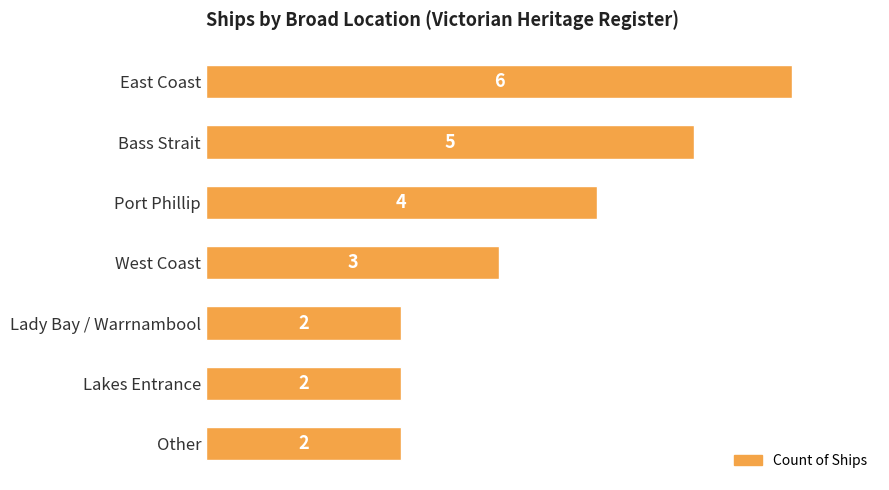

What is the change in value from Bass Strait to Lady Bay / Warrnambool?

-3